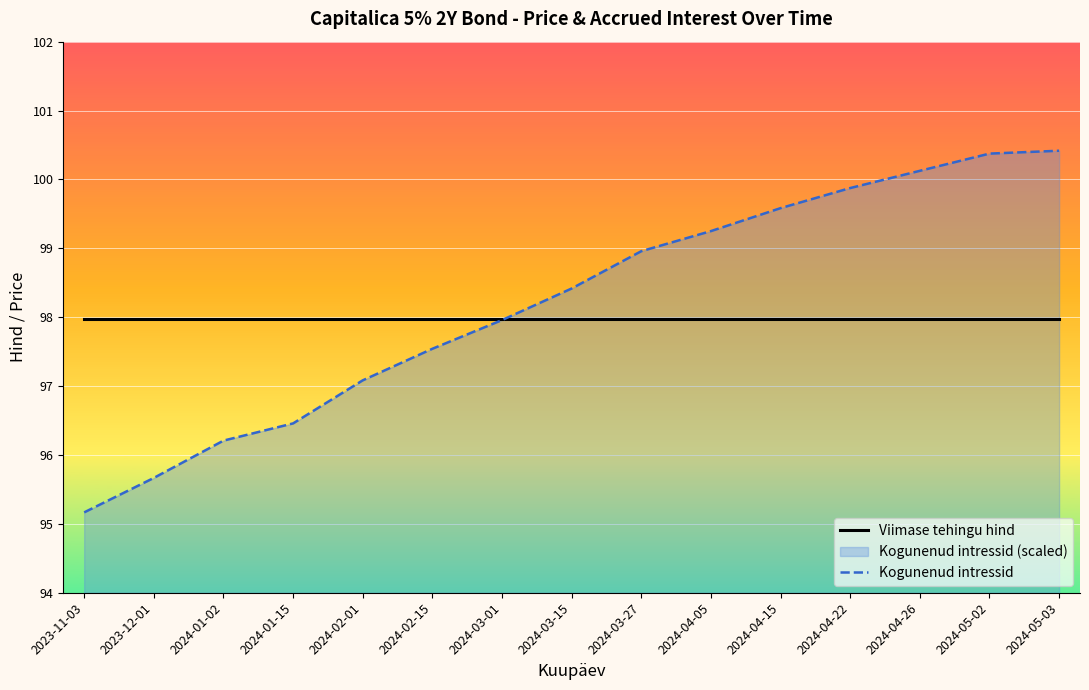

Count the number of categories in the chart.

15